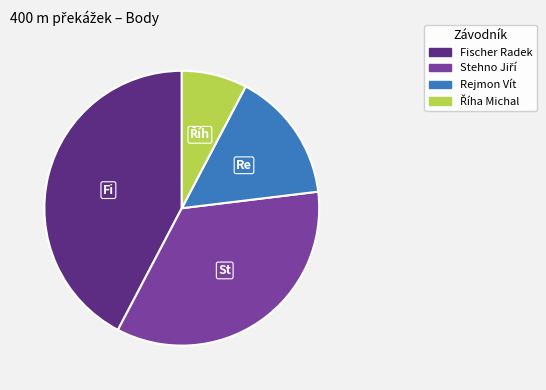

Which slice is the largest?

Fischer Radek